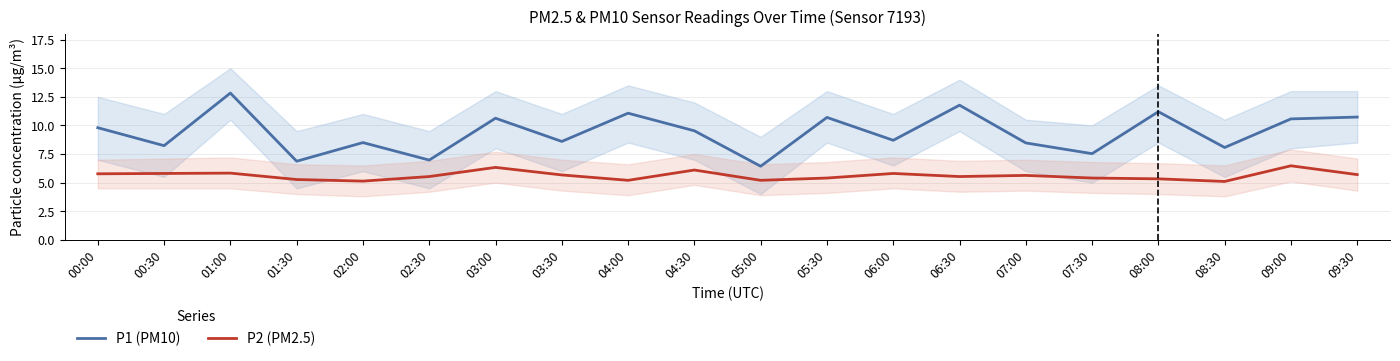

True or false: P2 (PM2.5) and P1 (PM10) intersect in this chart.

False